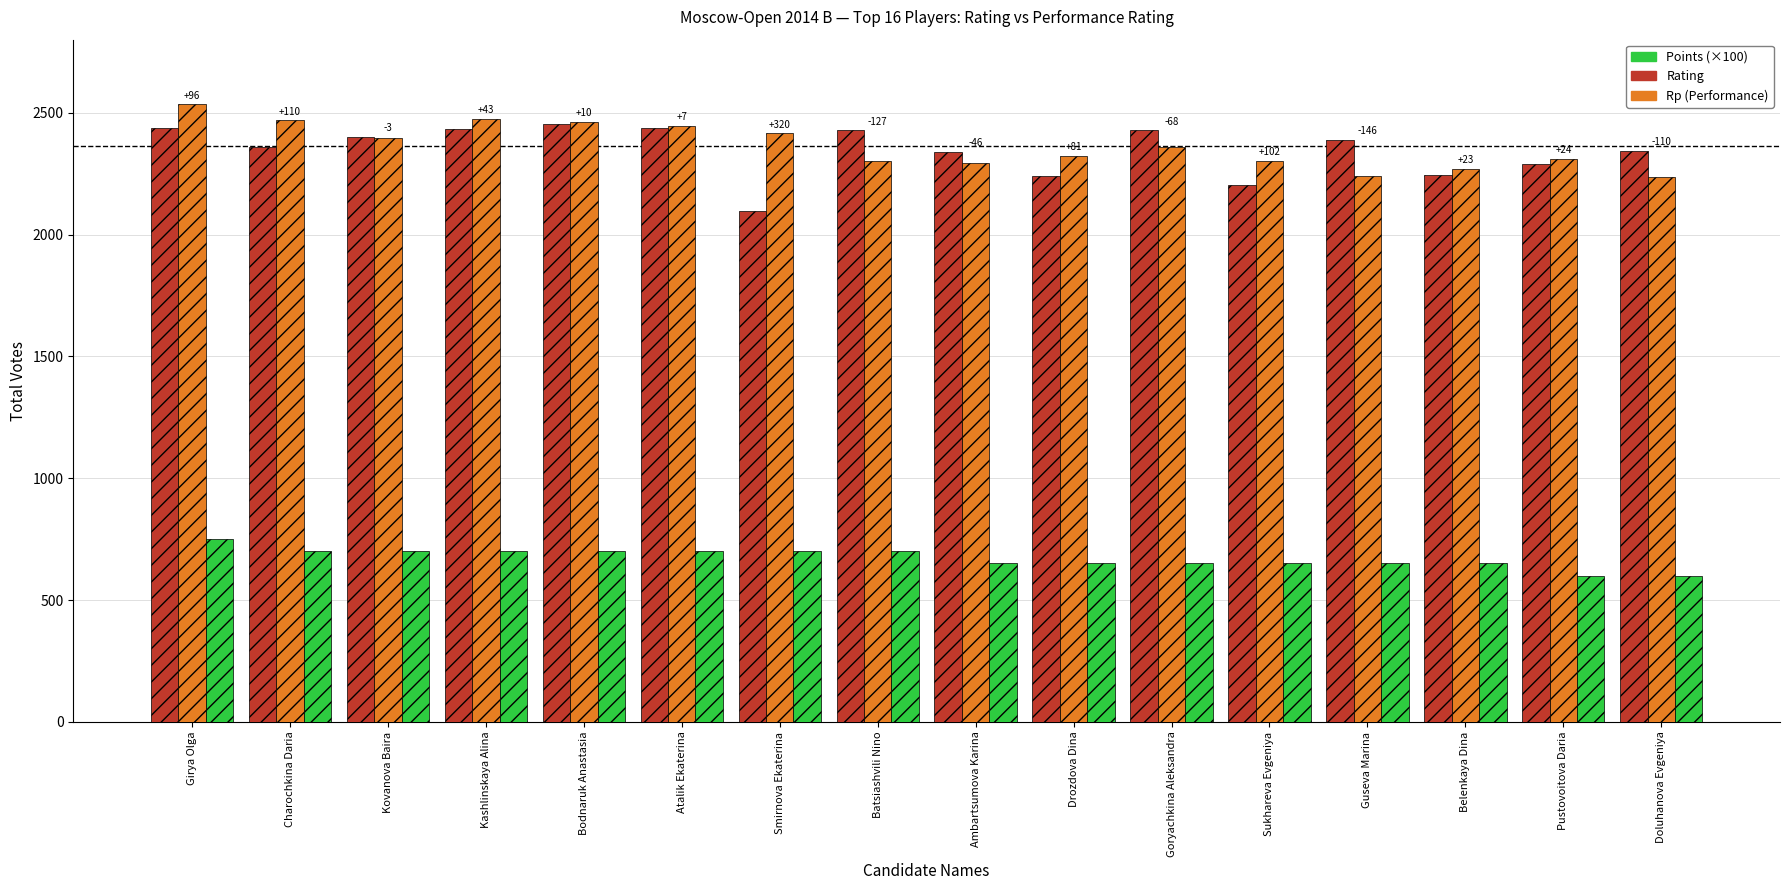

What is the total value across all series at Kovanova Baira?

5497